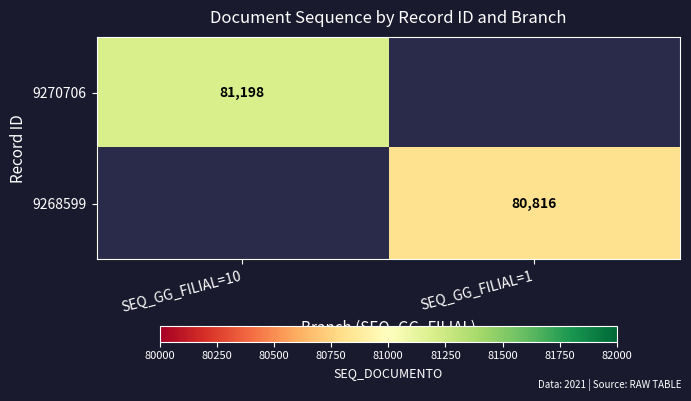

The 9270706 series shows 81198 at SEQ_GG_FILIAL=10. True or false?

True